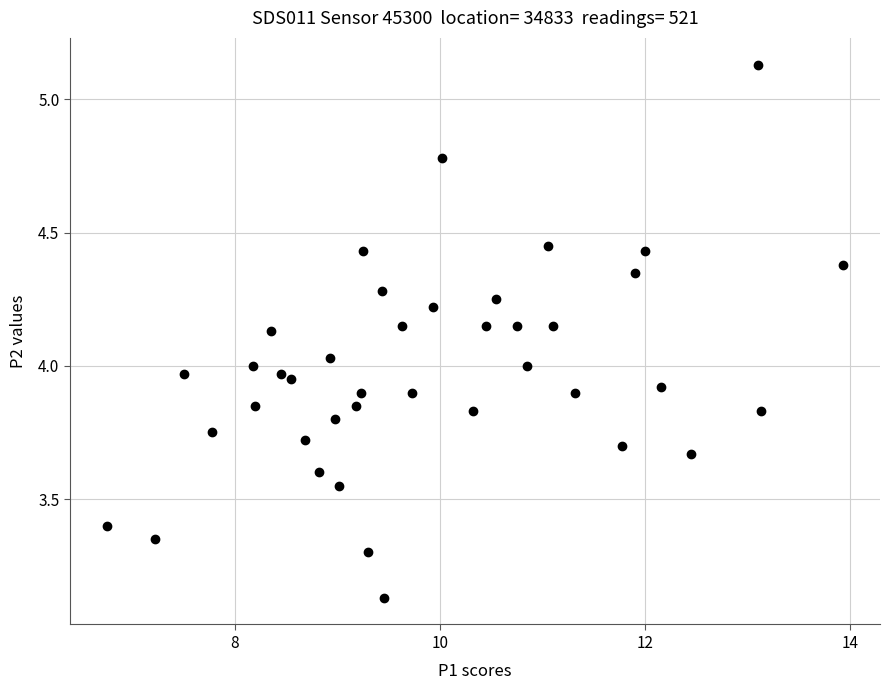

What is the range of X values (max minus min)?

7.2